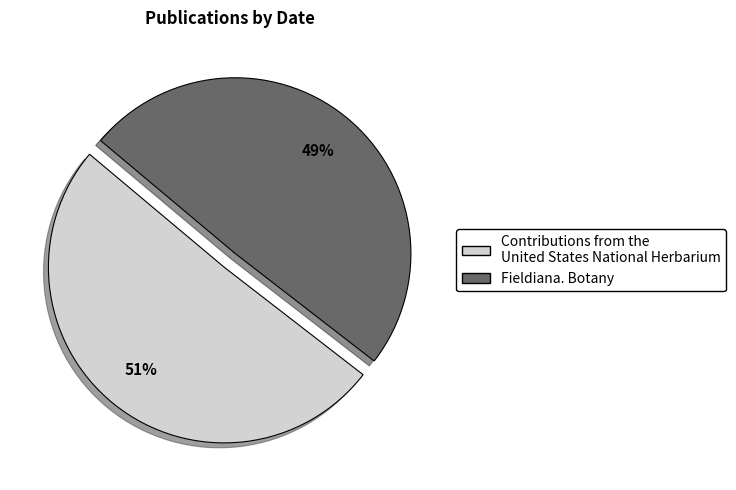

Does any single category account for the majority?

Yes